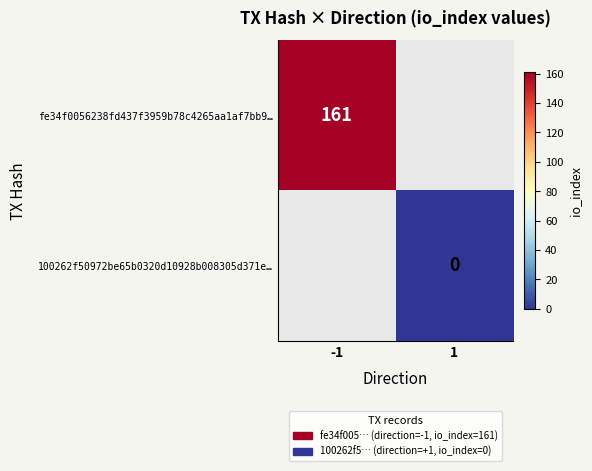

Is the value of 100262f50972be65b0320d10928b008305d371e… at 1 greater than the value of fe34f0056238fd437f3959b78c4265aa1af7bb9… at -1?

No